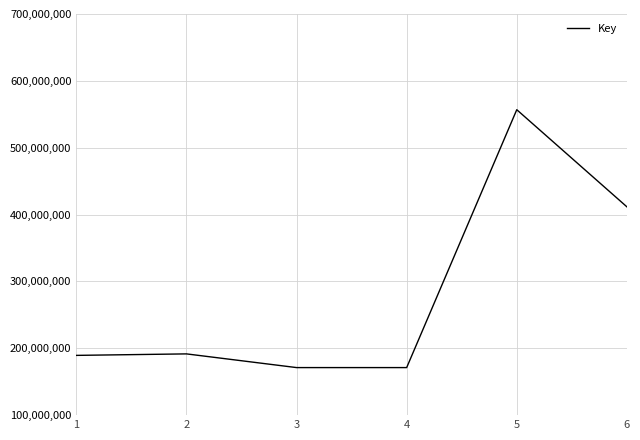

What is the sum of all values?

1691700267